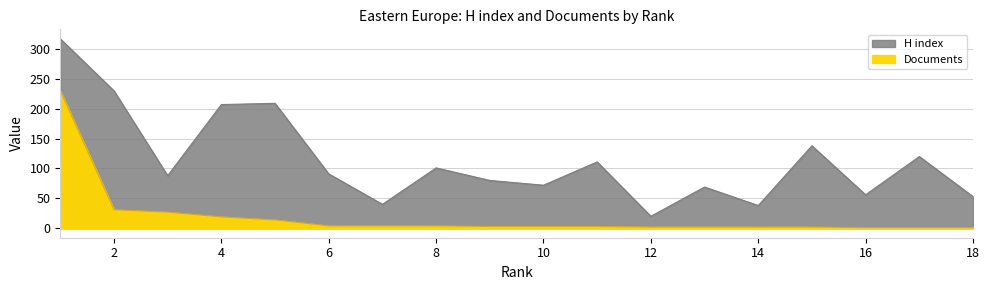

Which series has the largest total across all categories?

H index